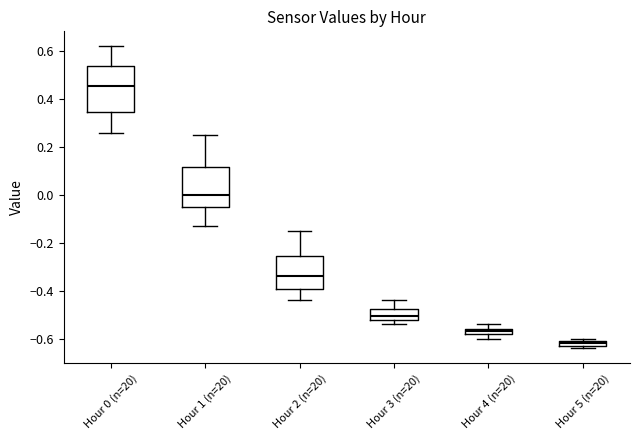

Which box has the lowest median line?

Hour 5 (n=20)